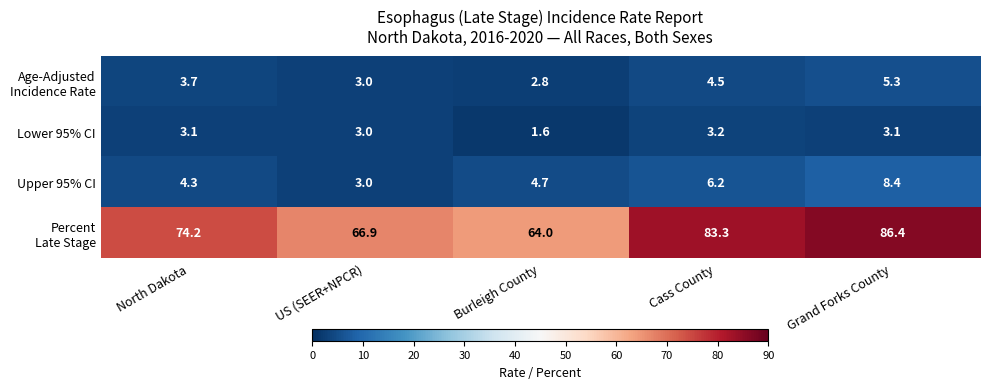

How many data points in Upper 95% CI are above 4?

4